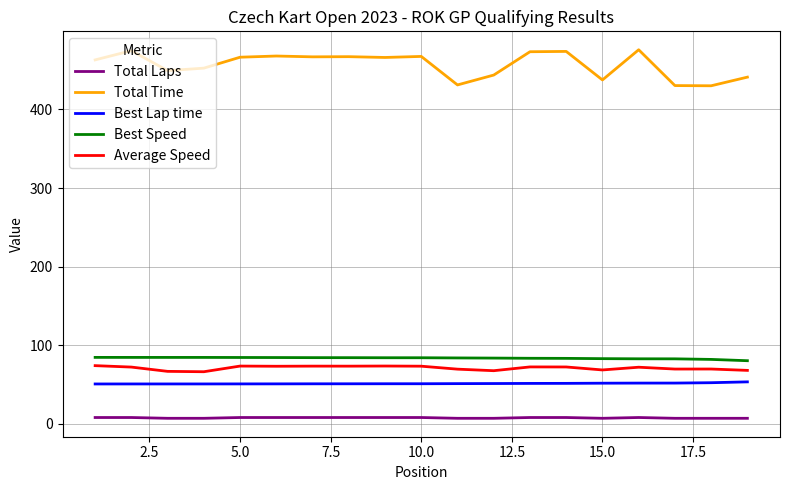

Which series has the largest total across all categories?

Total Time